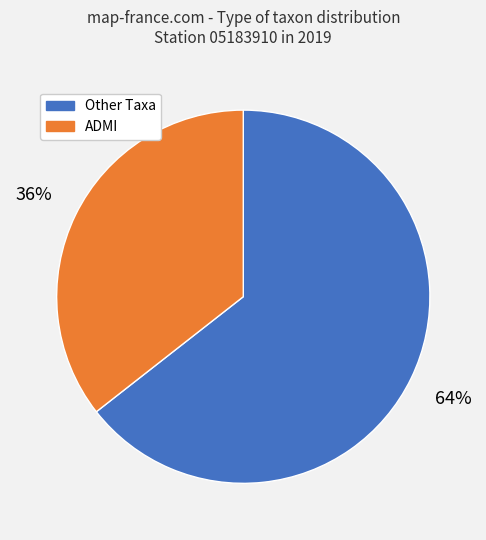

The Other Taxa slice represents 77% of the pie. True or false?

False